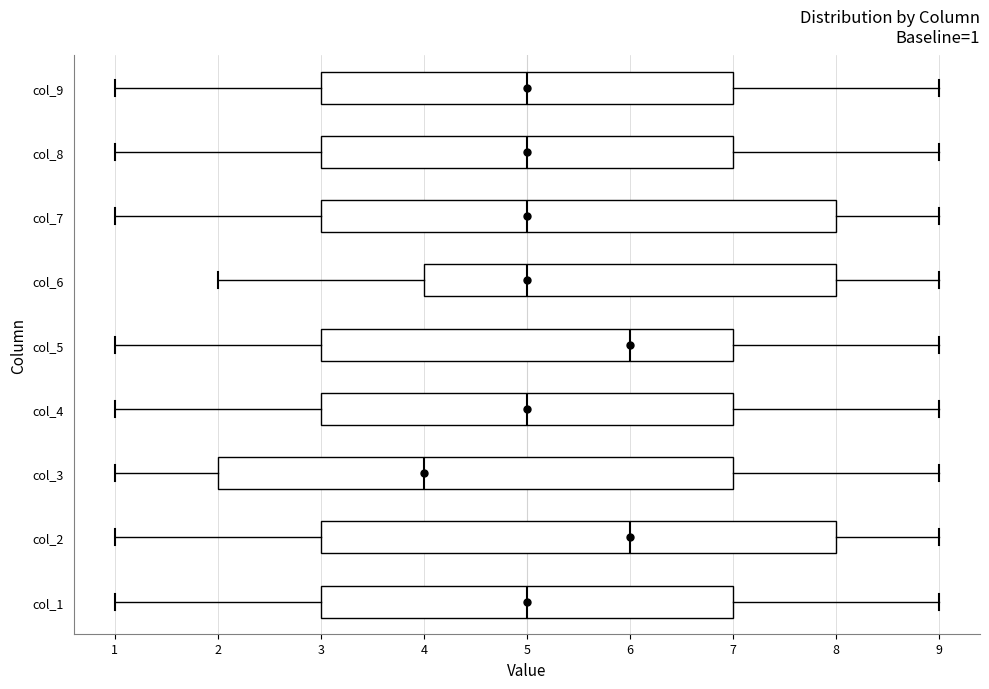

Which box's median line is the furthest to the left?

col_3